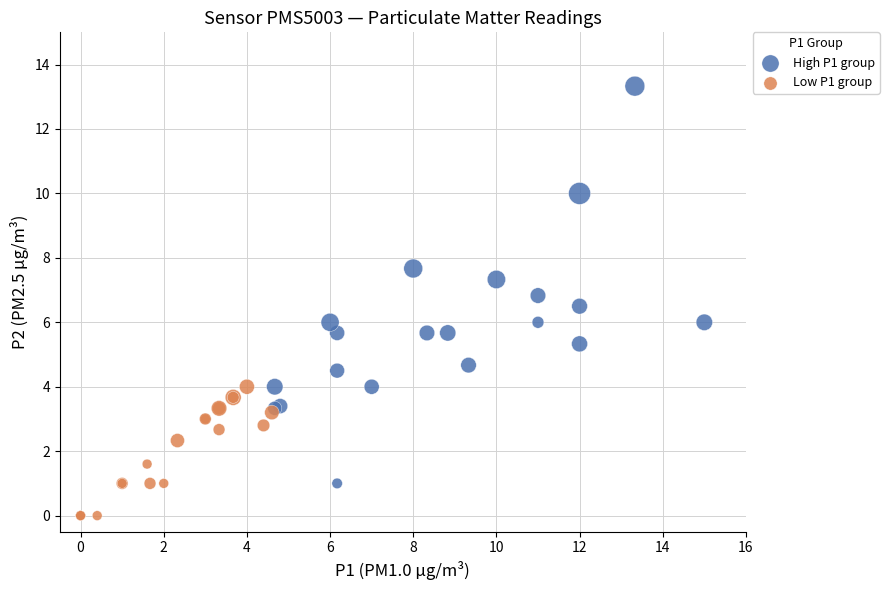

What are all the series names shown in the legend?

High P1 group, Low P1 group